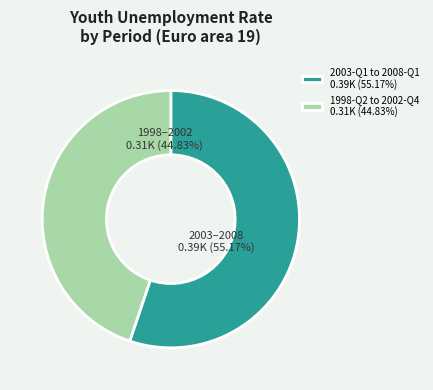

Does 1998-Q2 to 2002-Q4 0.31K (44.83%) represent more than half of the total?

No